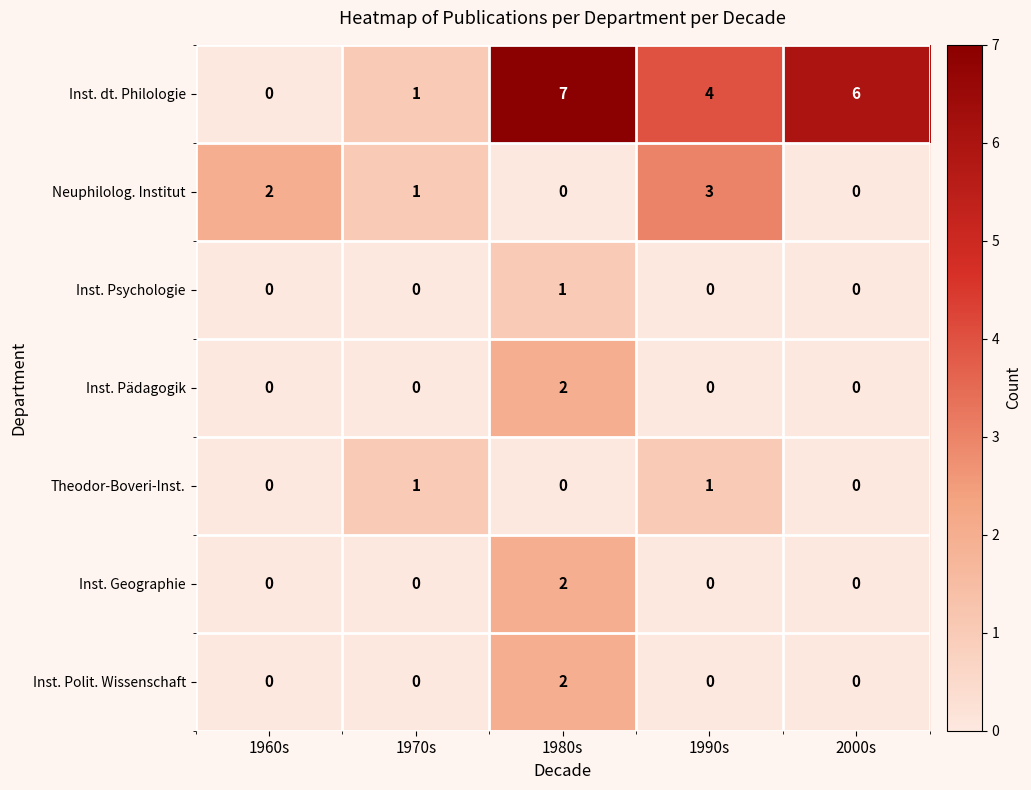

Which category has the highest value in the Inst. Geographie series?

1980s